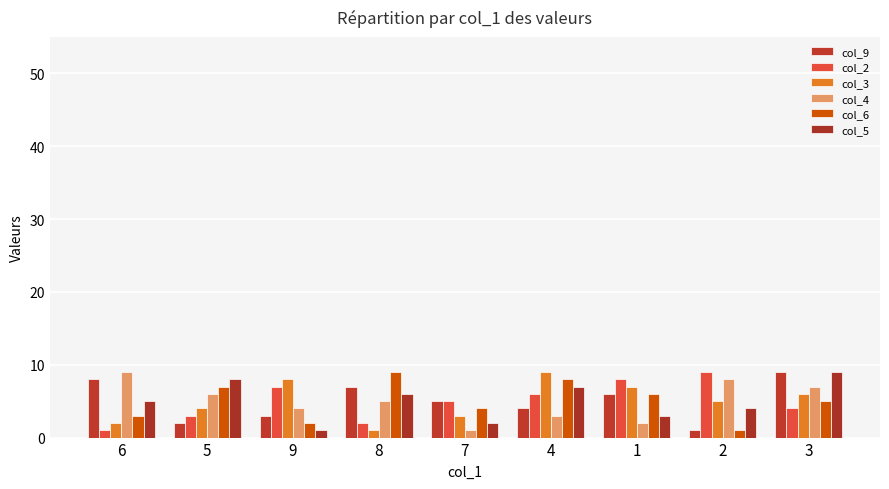

Read the col_4 value at 7.

1